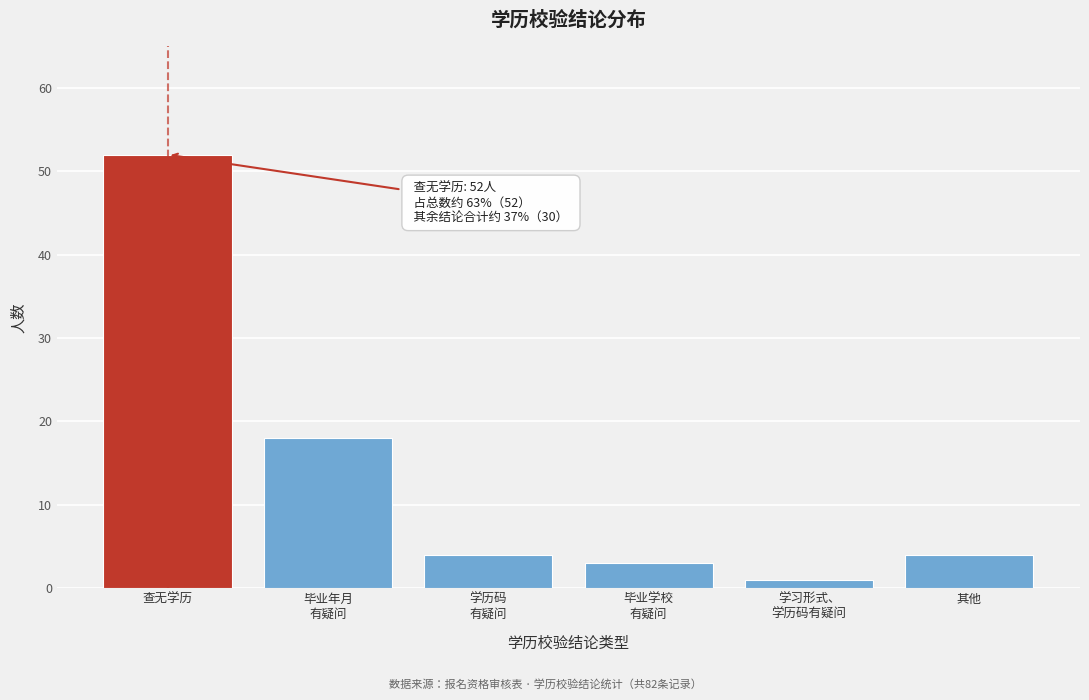

Reading left to right, extract all data points from this chart.

52	18	4	3	1	4